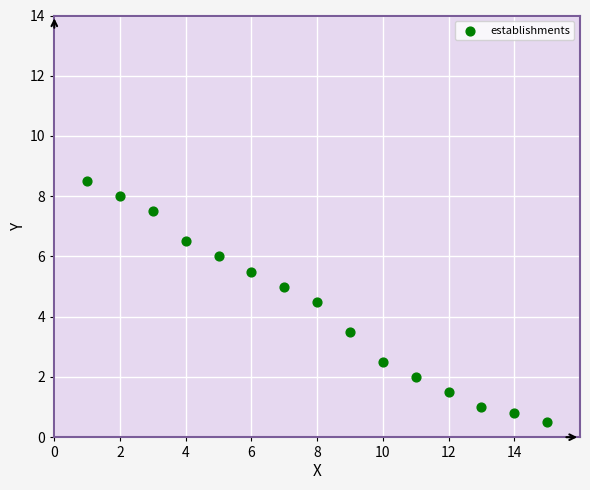

What is the range of X values (max minus min)?

14.0